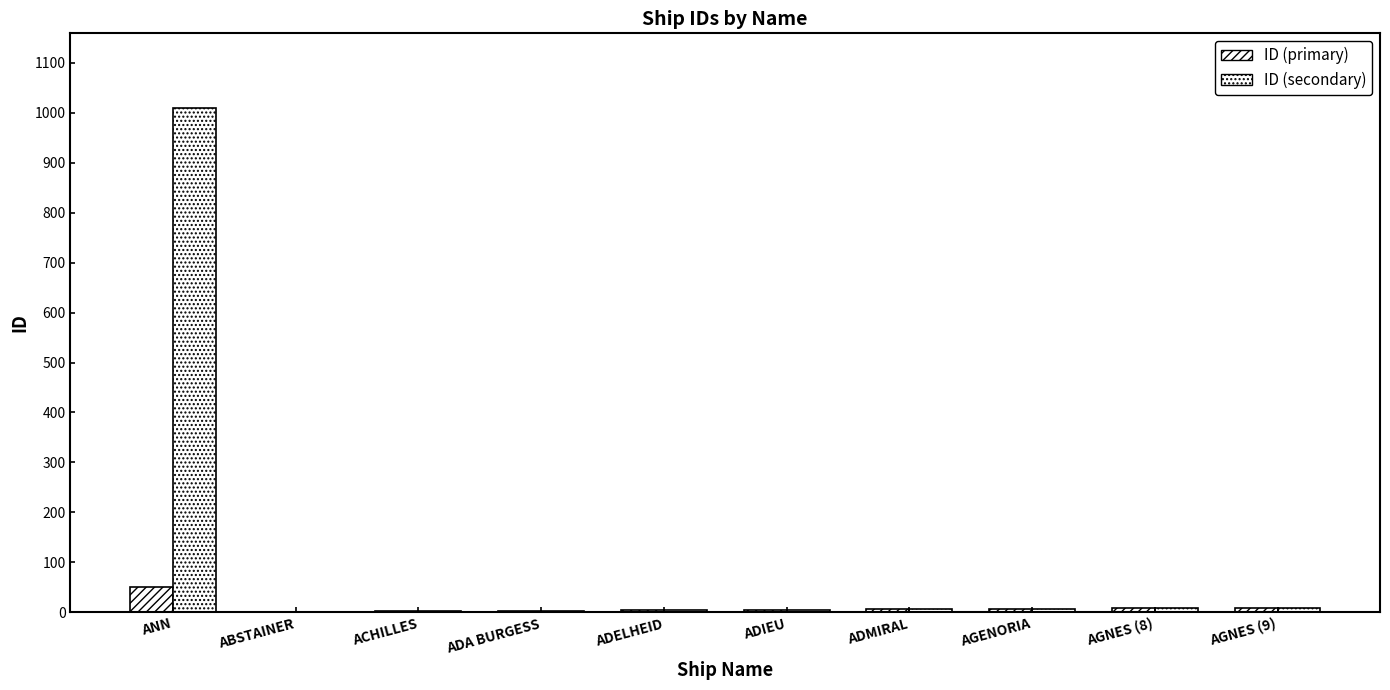

Reading right to left, extract all data points from this chart.

ID (primary): AGNES (9)=9	AGNES (8)=8	AGENORIA=7	ADMIRAL=6	ADIEU=5	ADELHEID=4	ADA BURGESS=3	ACHILLES=2	ABSTAINER=1	ANN=51
ID (secondary): AGNES (9)=9	AGNES (8)=8	AGENORIA=7	ADMIRAL=6	ADIEU=5	ADELHEID=4	ADA BURGESS=3	ACHILLES=2	ABSTAINER=1	ANN=1009